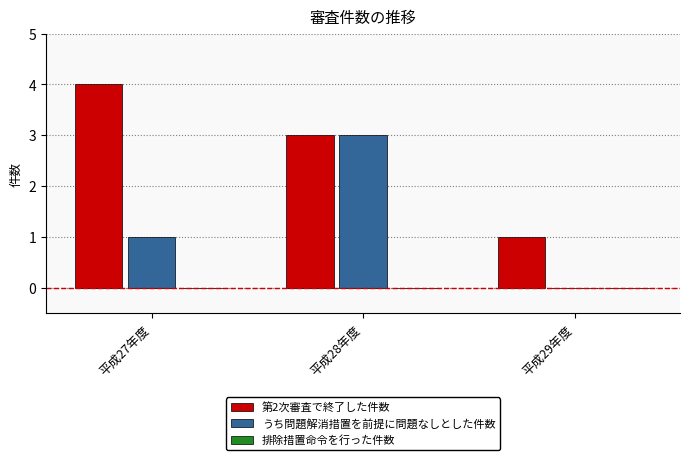

At which category is the sum across all series the highest?

平成28年度